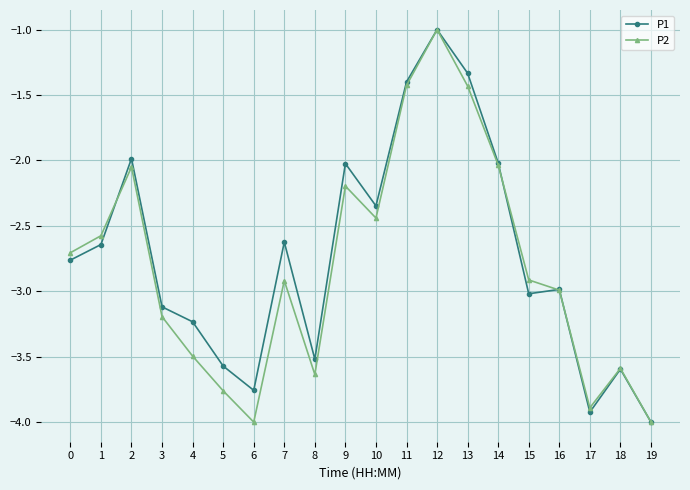

At 5, list the series in order from largest to smallest.

P1, P2